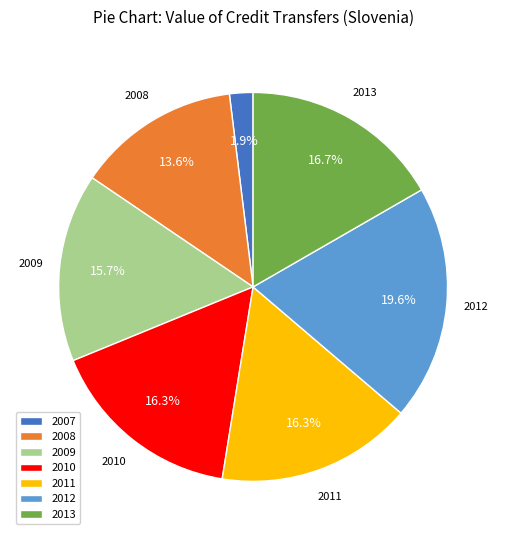

Do 2012 and 2009 together represent more than half of the pie?

No